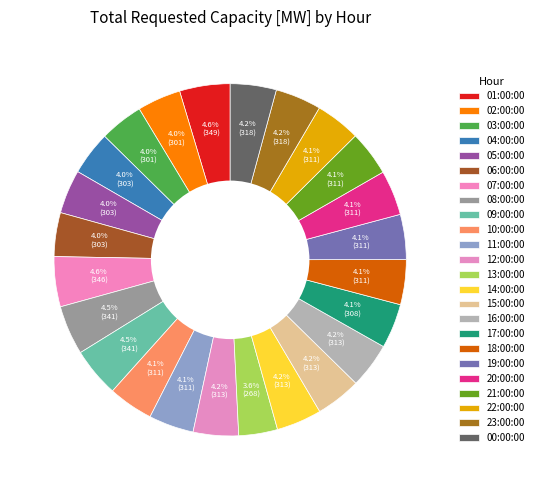

Is there a majority slice in this chart?

No